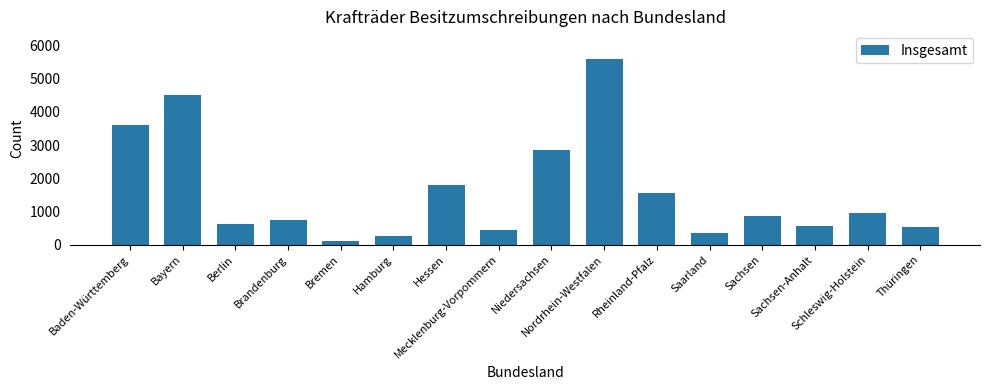

Does the chart contain stacked bars?

No